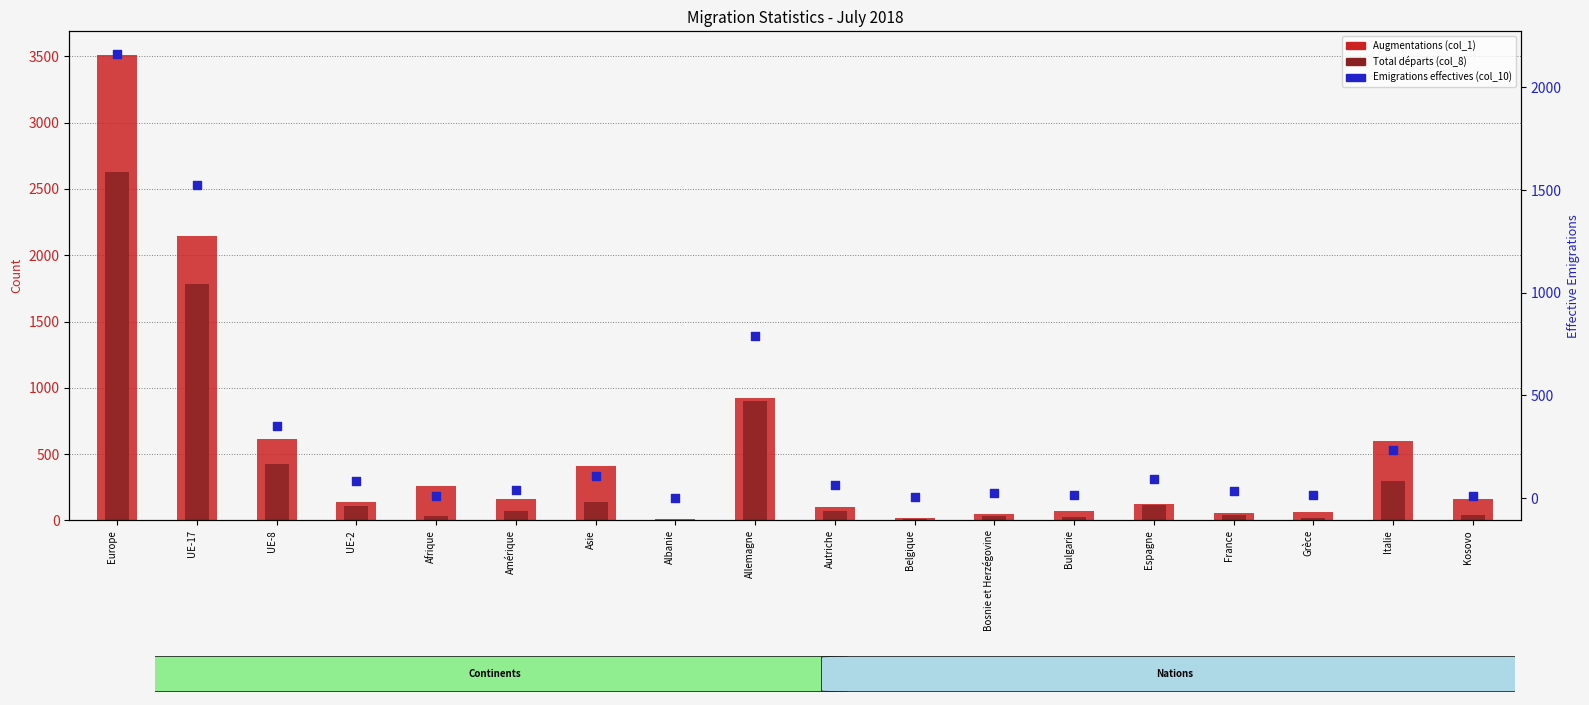

Which series contains the highest Y value?

Augmentations (col_1)